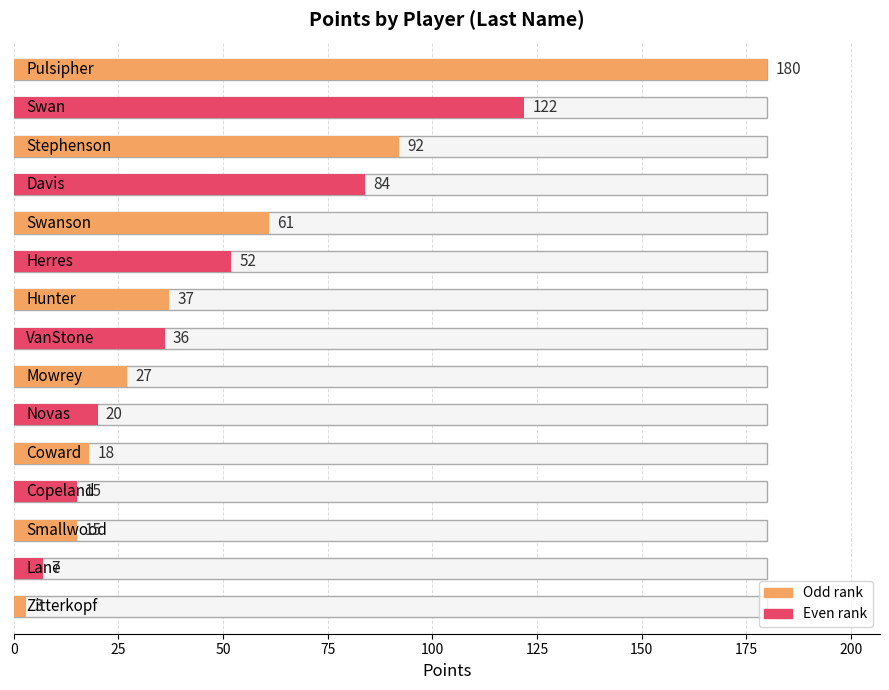

Reading left to right, list all the values displayed in this chart.

180	122	92	84	61	52	37	36	27	20	18	15	15	7	3